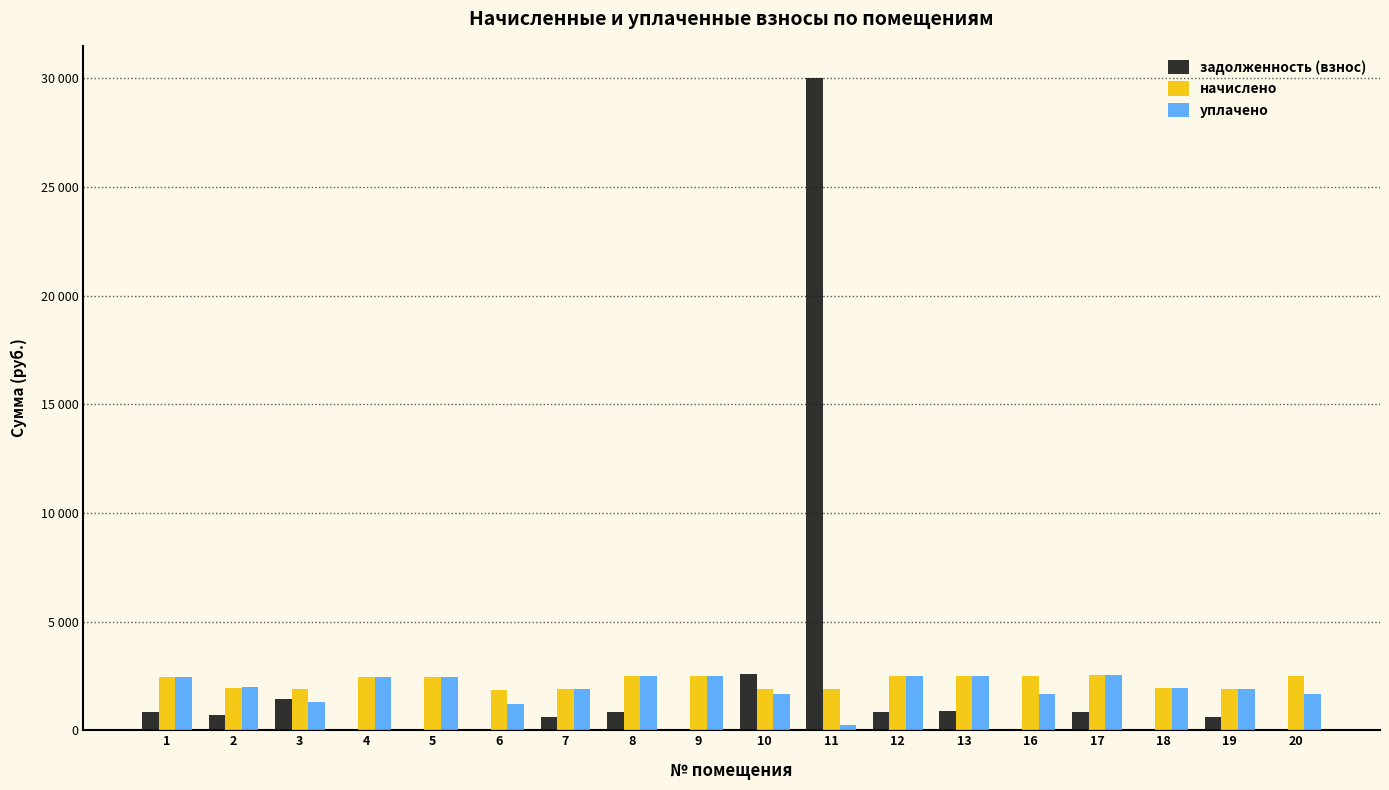

Which category has the lowest value in the начислено series?

6